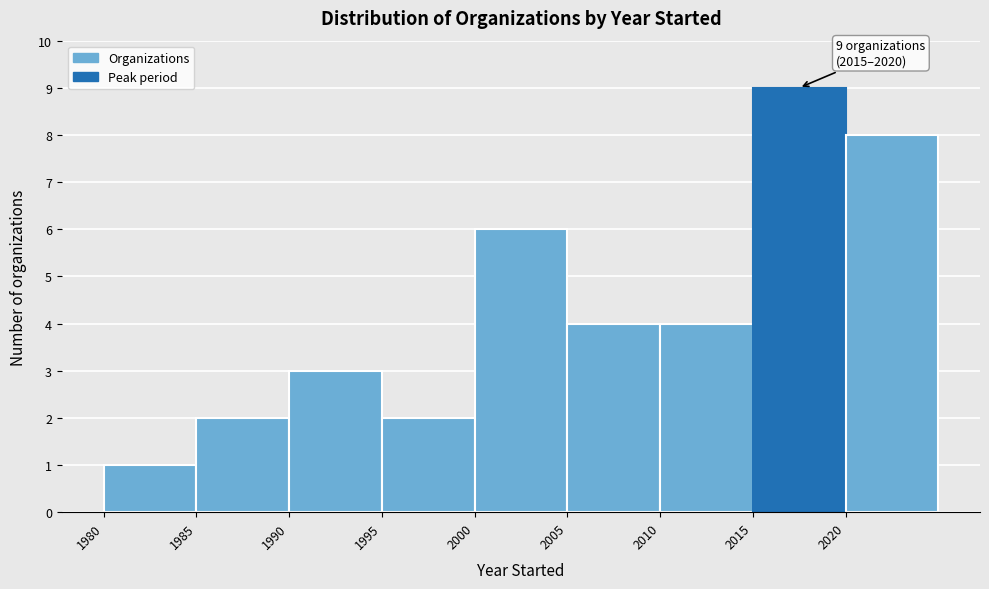

Over which range of the x-axis is the bar tallest?

2015 to 2020